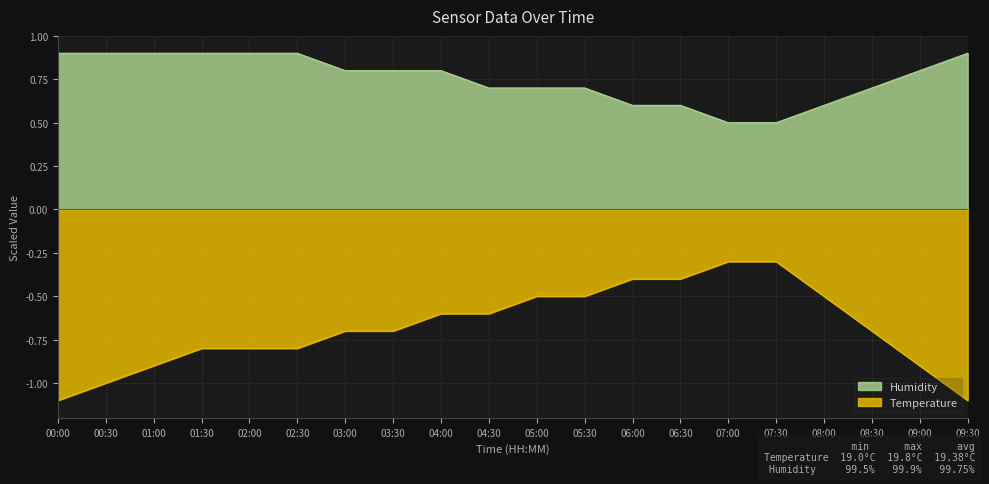

What is the difference between the Humidity values at 00:30 and 04:00?

0.1